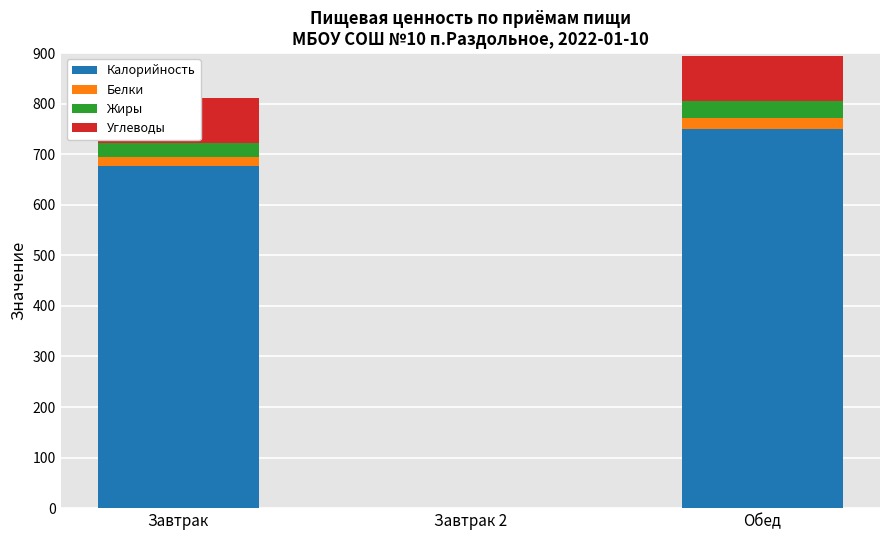

What is the spread (max minus min) of values at Завтрак?

659.2